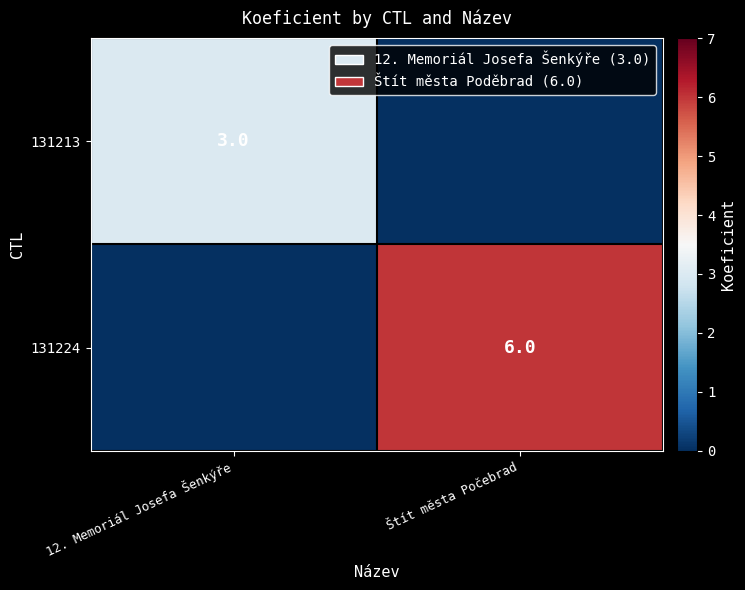

The 131224 series shows 4 at 12. Memoriál Josefa Šenkýře. True or false?

False